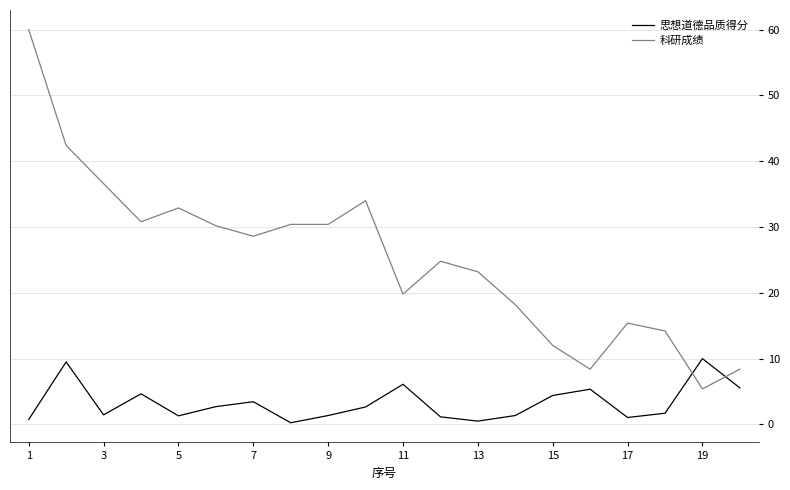

True or false: 思想道德品质得分 and 科研成绩 cross at least once.

True